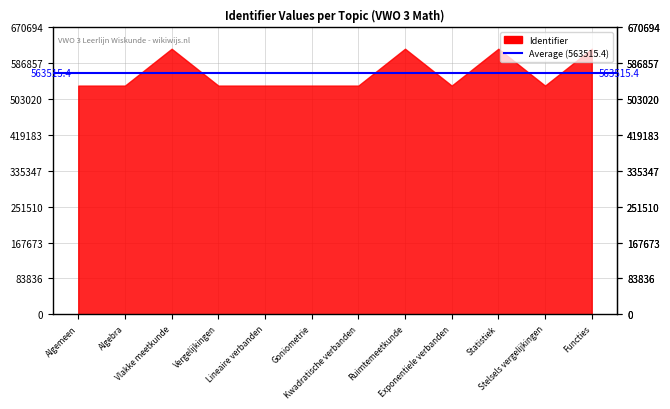

True or false: there are more than 2 points higher than both neighbors.

True